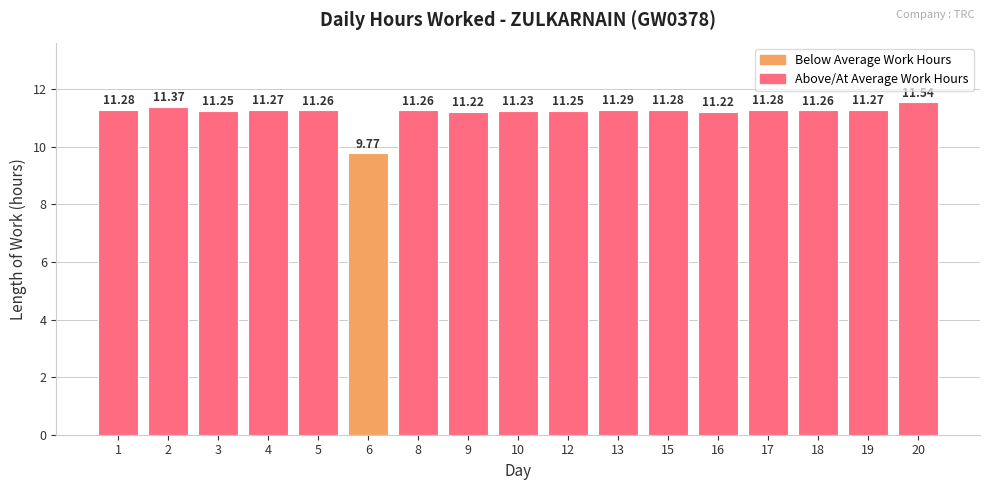

What is the smallest value displayed?

9.8